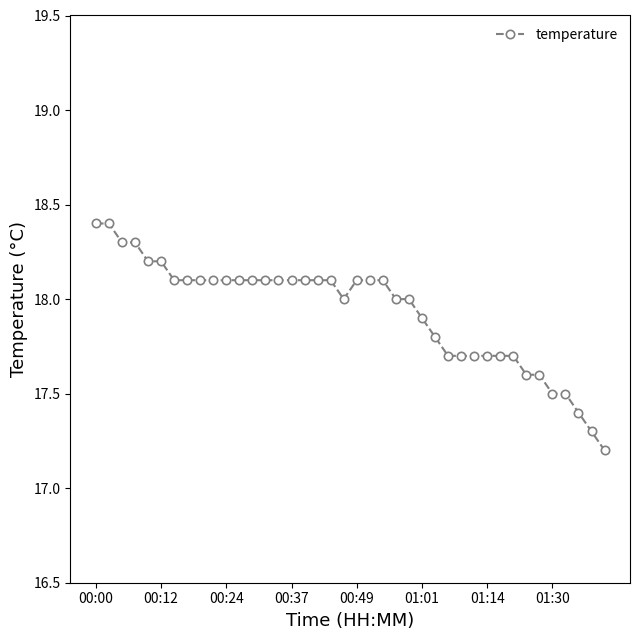

What is the value of the 5th point from the left?

18.2